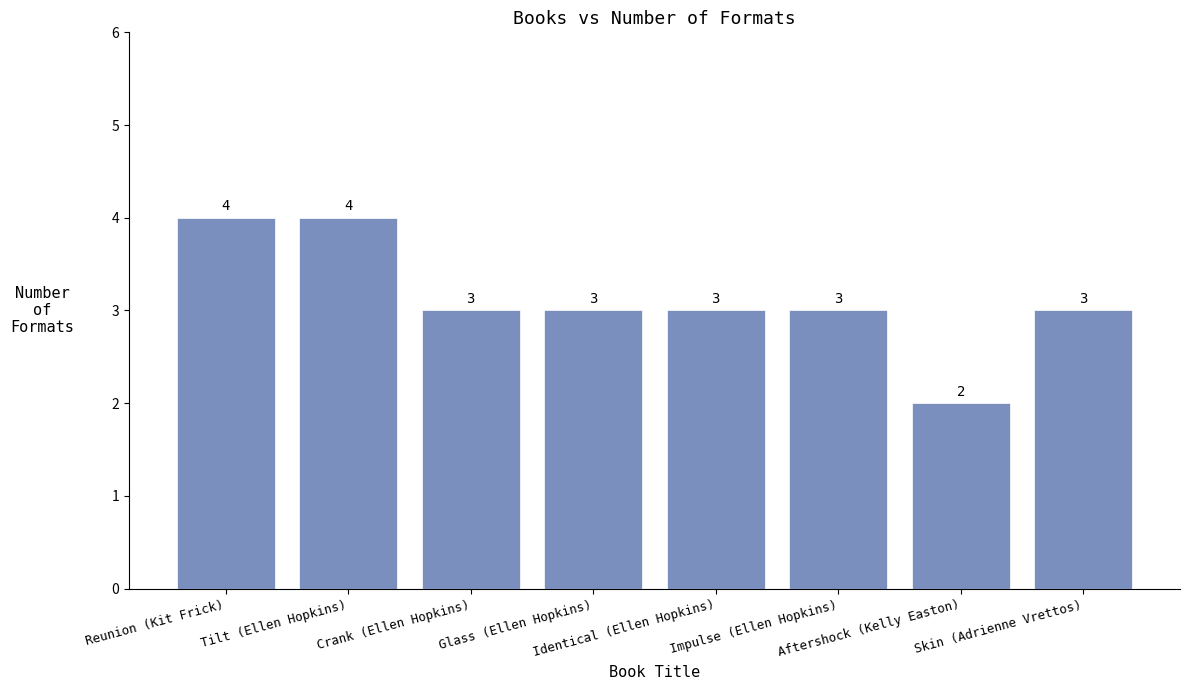

Is it true that the value at Identical (Ellen Hopkins) is 4?

False